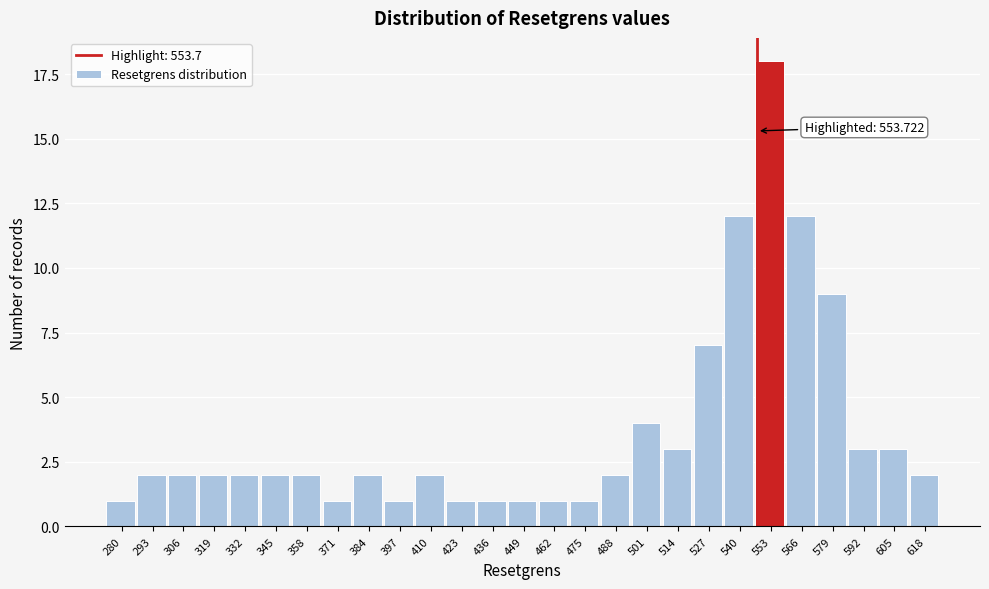

Reading left to right, extract all data points from this chart.

1	2	2	2	2	2	2	1	2	1	2	1	1	1	1	1	2	4	3	7	12	18	12	9	3	3	2